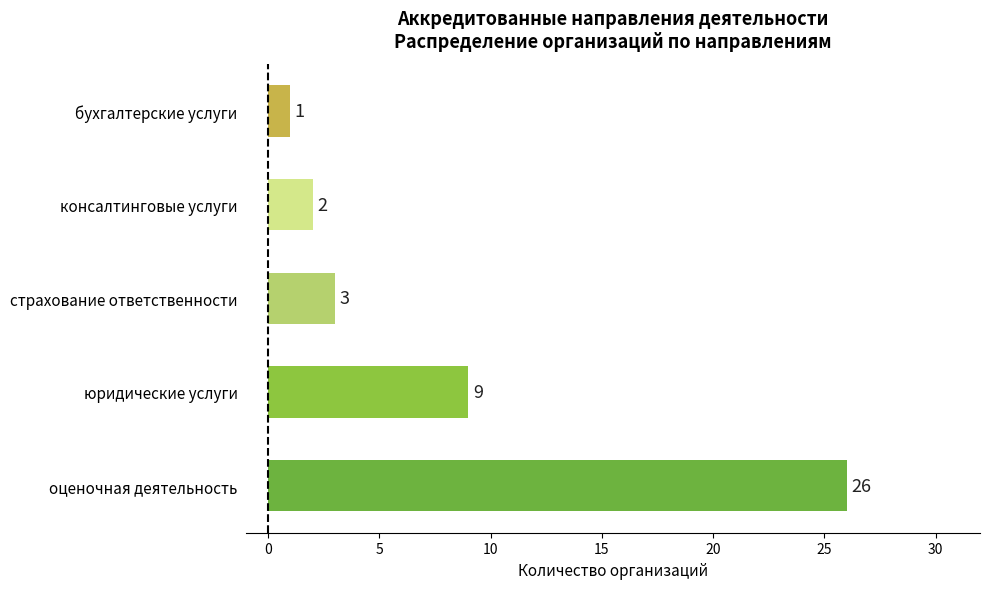

Which label corresponds to the largest value in the chart?

оценочная деятельность